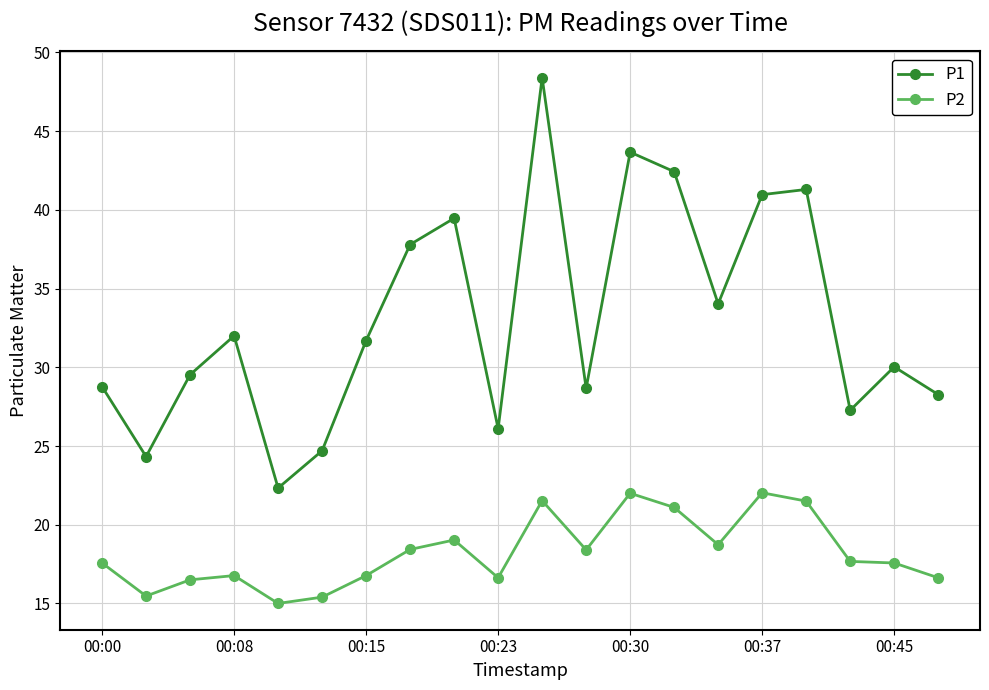

True or false: P1 and P2 intersect in this chart.

False